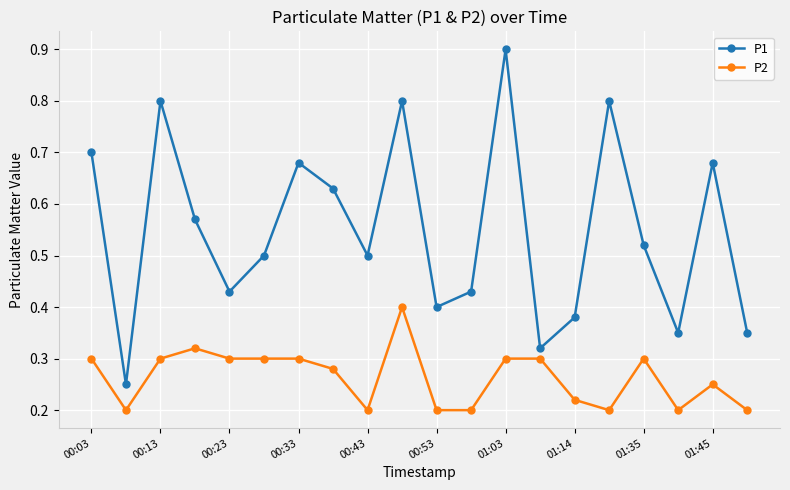

At how many categories does at least one series exceed 0?

20